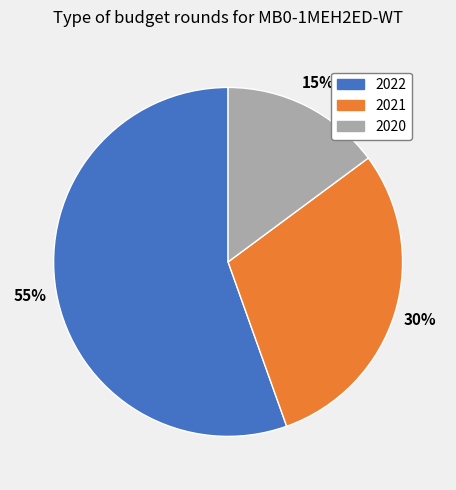

To the nearest percent, what is the average slice percentage?

33%